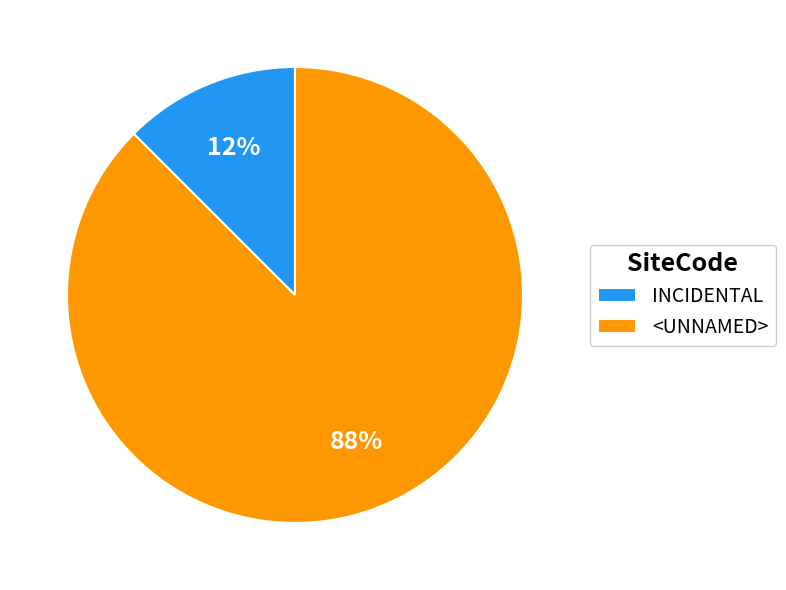

Combined, do INCIDENTAL and <UNNAMED> account for over 50%?

Yes